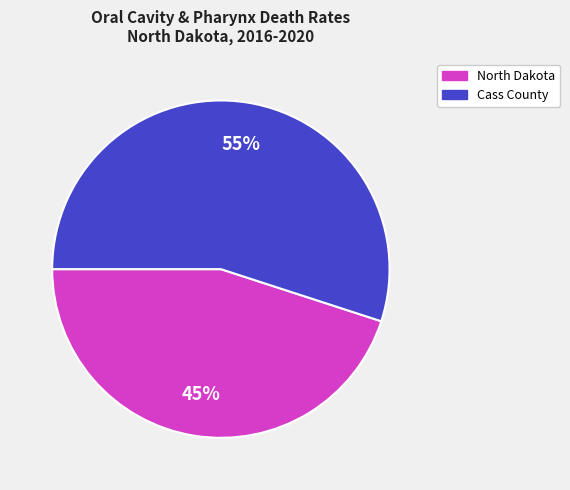

Which slice is the smallest?

North Dakota